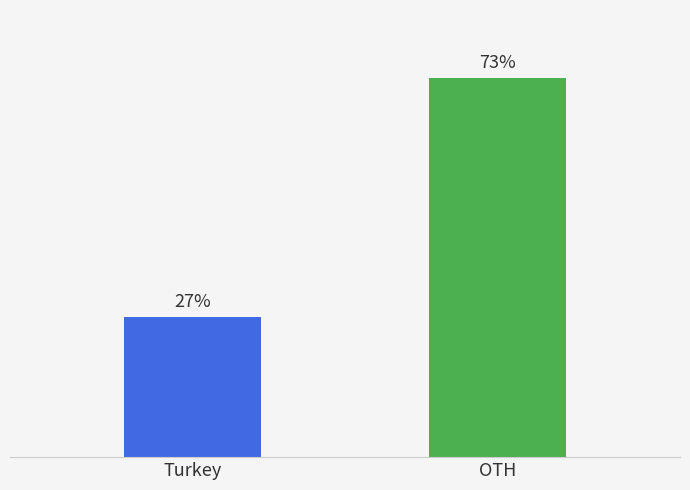

At which category does the chart reach its minimum across all series?

Turkey